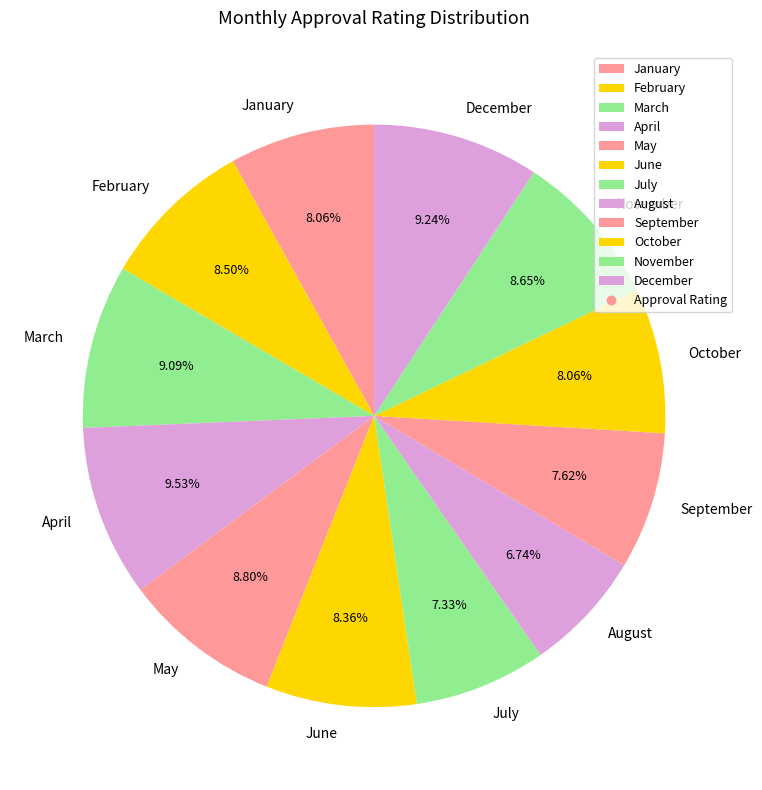

Is the sum of December and October greater than half?

No